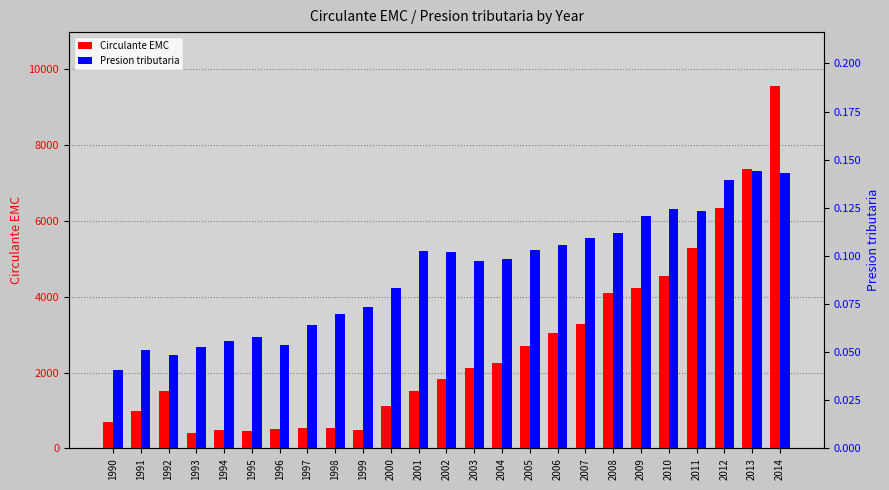

The value of Circulante EMC at 1999 is 242.7. True or false?

False